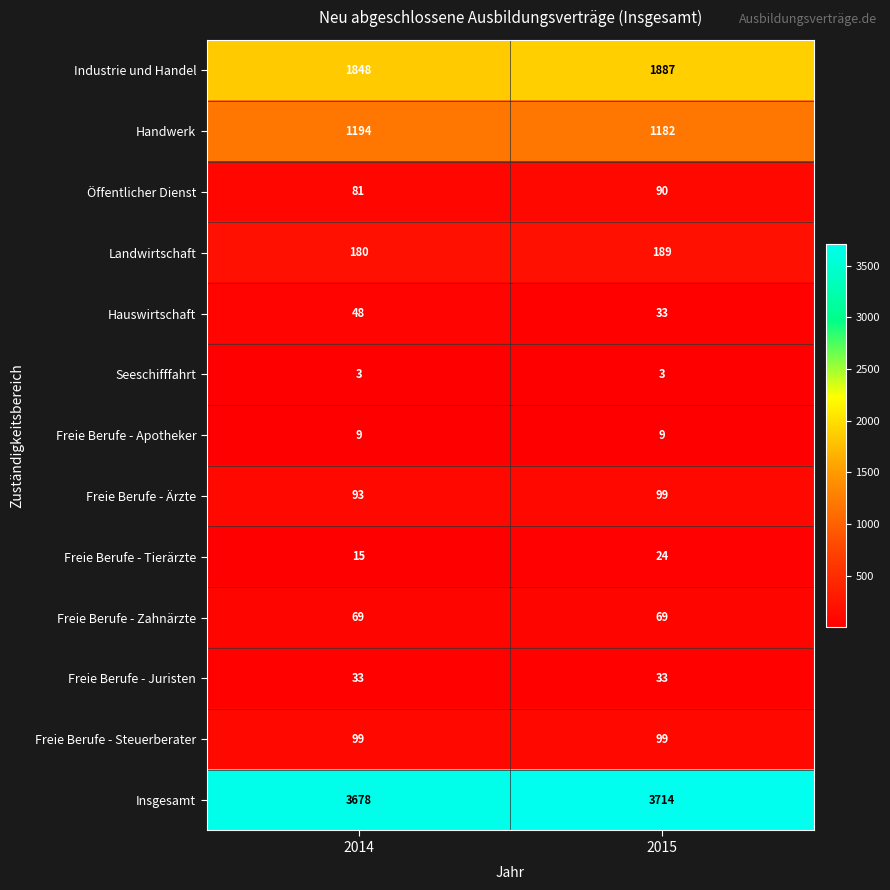

What is the difference between the highest and lowest values at 2015?

3711